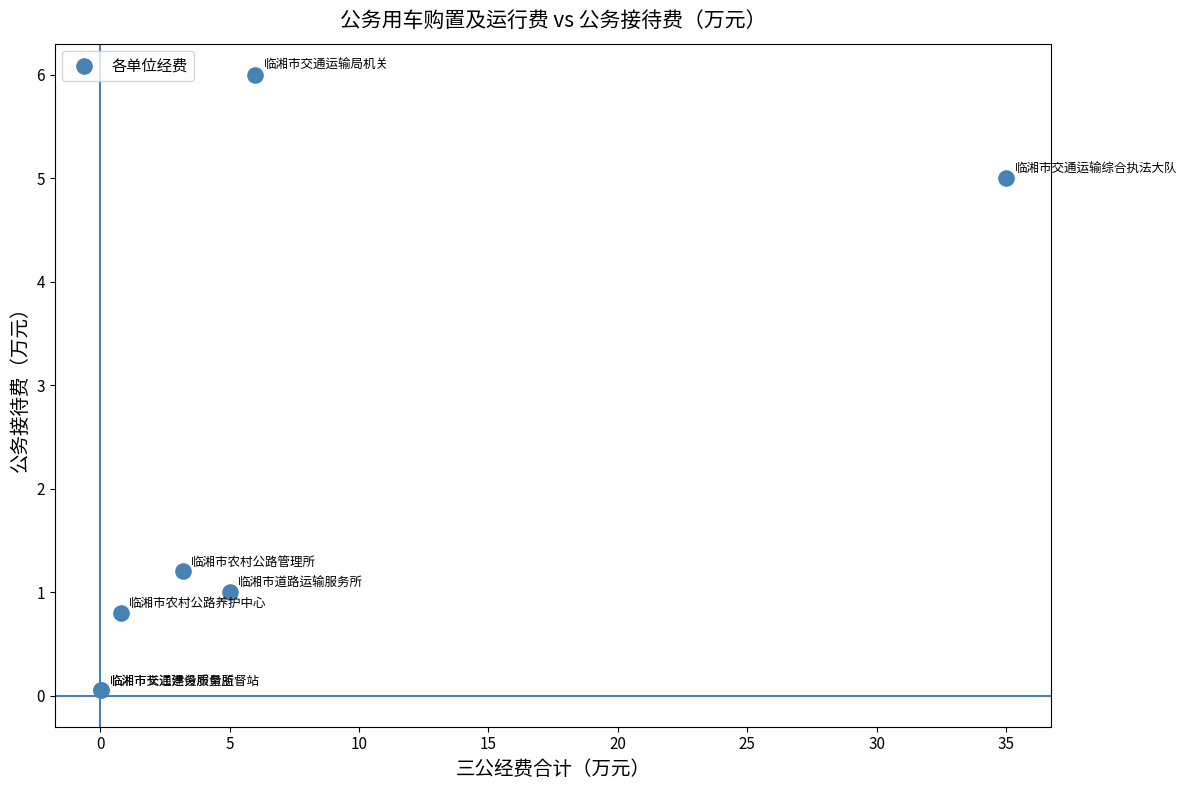

What Y value in the scatter plot is closest to 3?

1.2